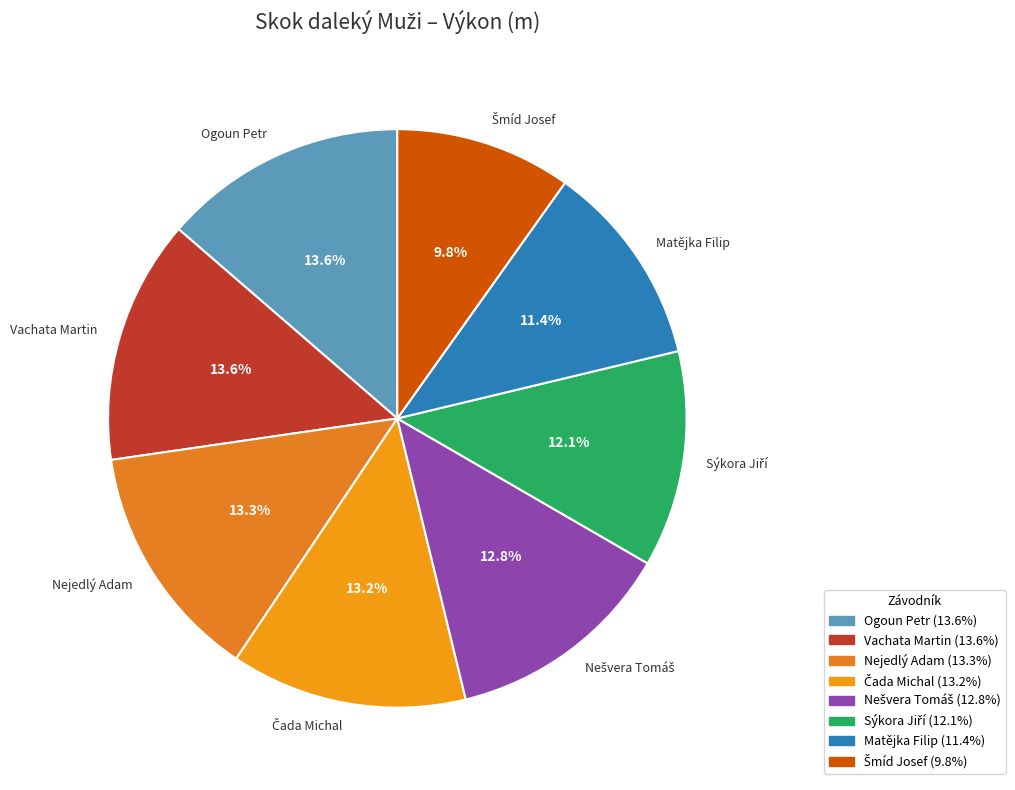

Count the number of slices in the pie.

8